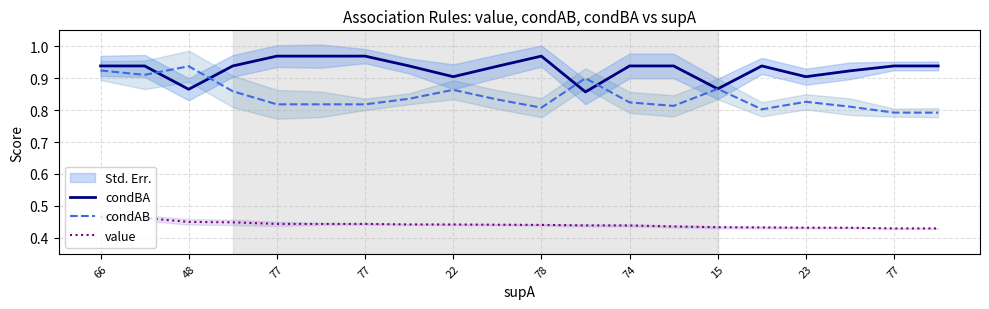

What is the label of the 5th point from the left?

77